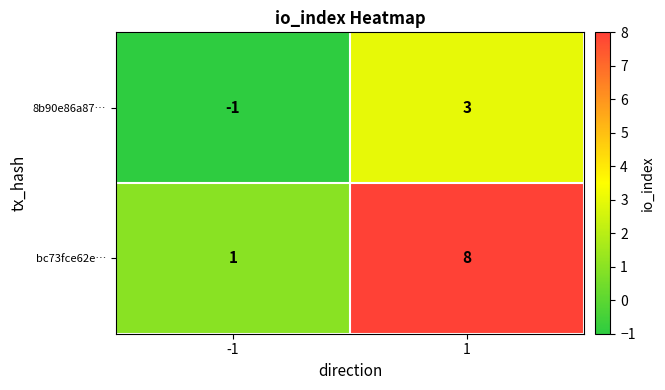

What is the approximate value of 8b90e86a87… at 1?

3